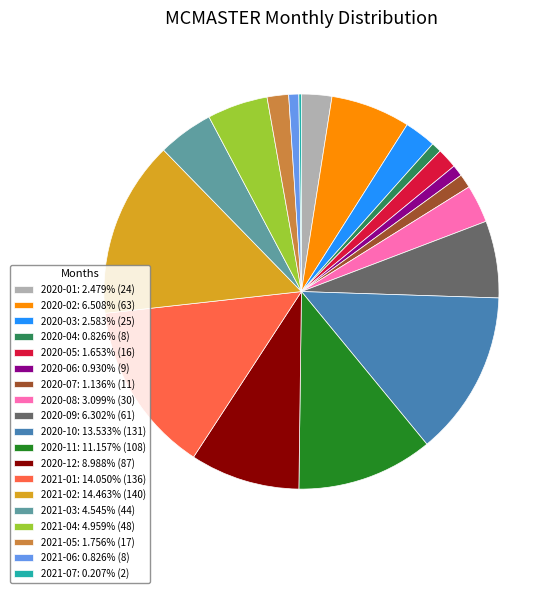

Is 2020-12: 8.988% (87) the majority of the pie?

No